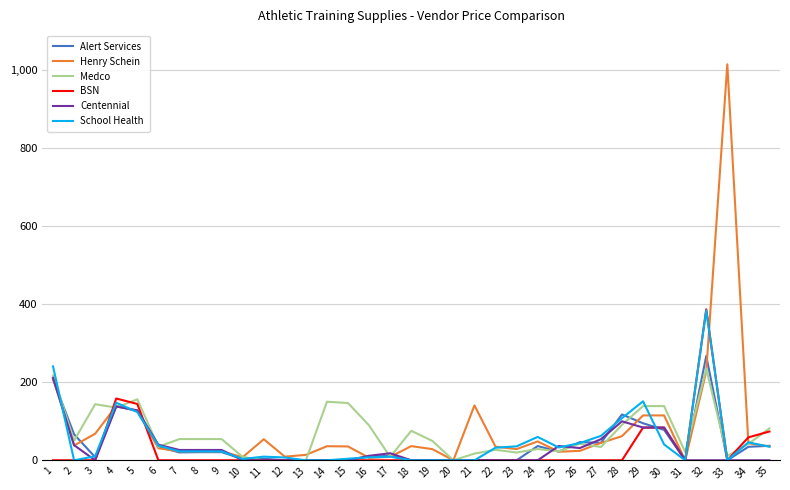

Which series has the largest range (max minus min)?

Henry Schein